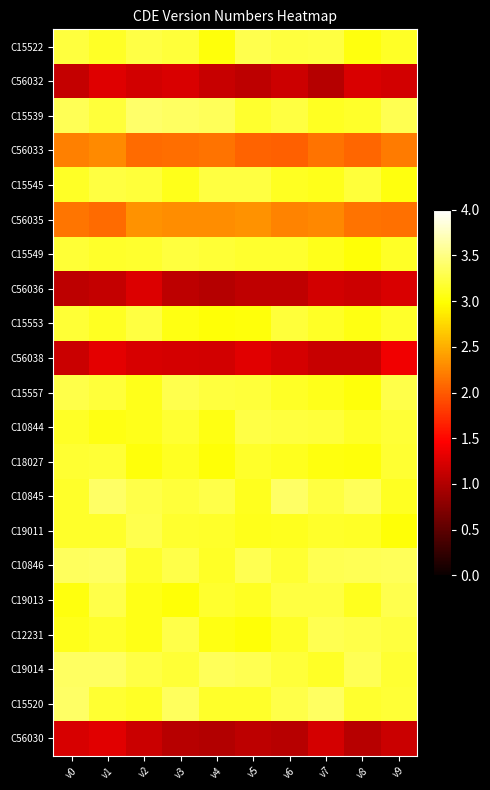

Rank the series by their maximum value, from lowest to highest.

C56036, C56032, C56030, C56038, C56033, C56035, C18027, C15549, C15553, C15545, C10844, C19011, C19013, C15557, C15522, C12231, C19014, C10846, C15520, C10845, C15539